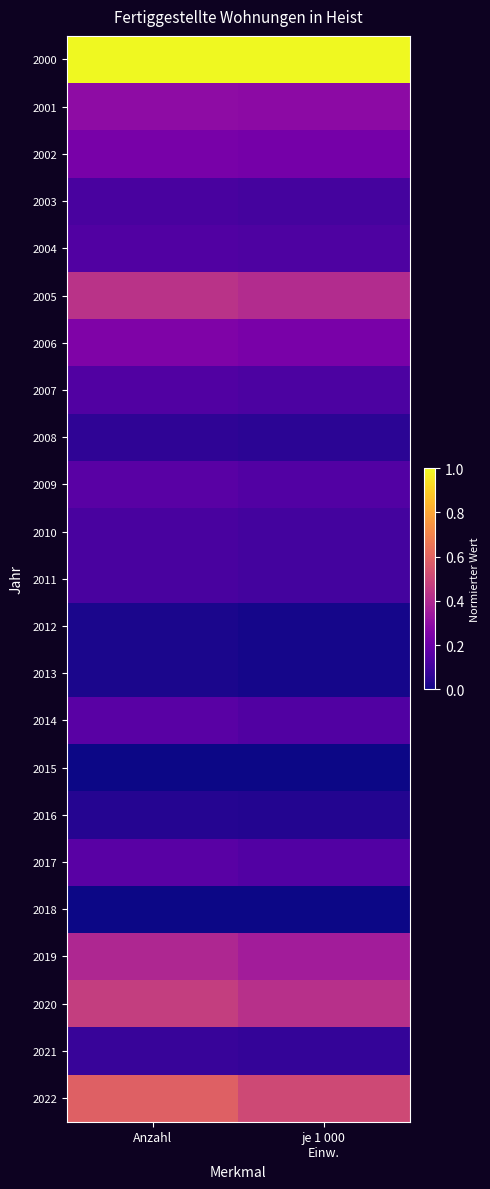

How many categories are shown in the chart?

2